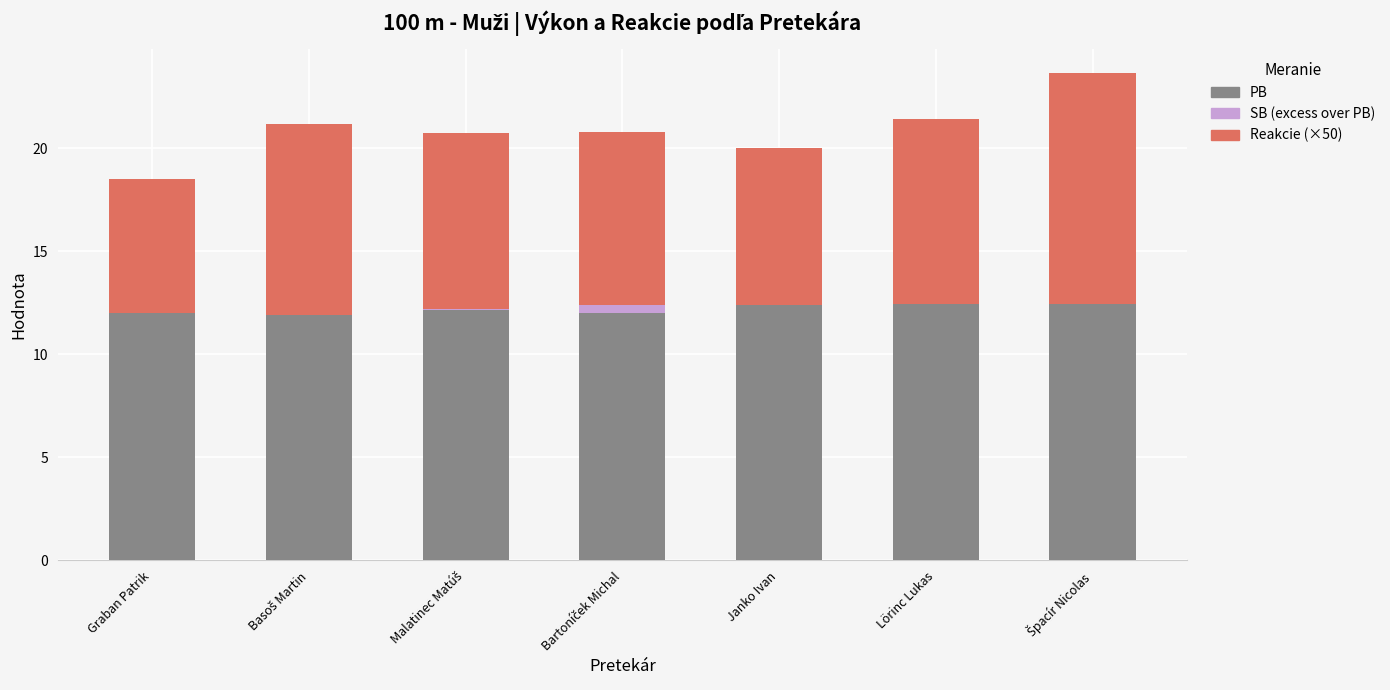

What is the sum of the PB values at Janko Ivan and Graban Patrik?

24.4